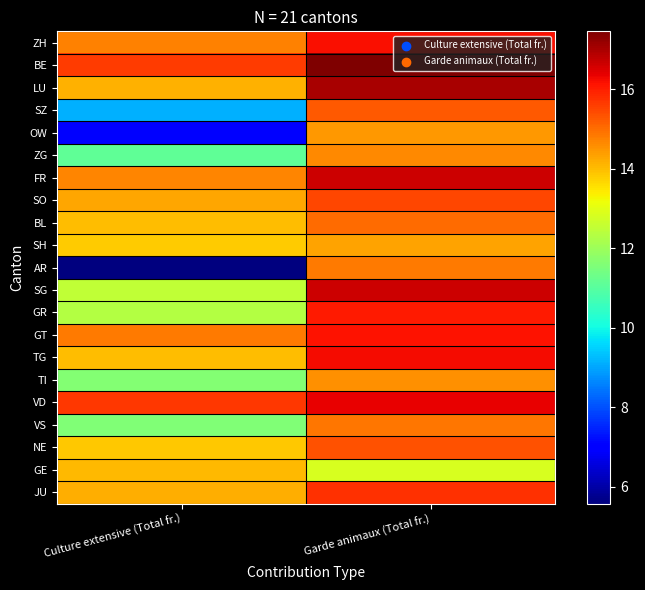

What is the total value across all series at Culture extensive (Total fr.)?

269.0